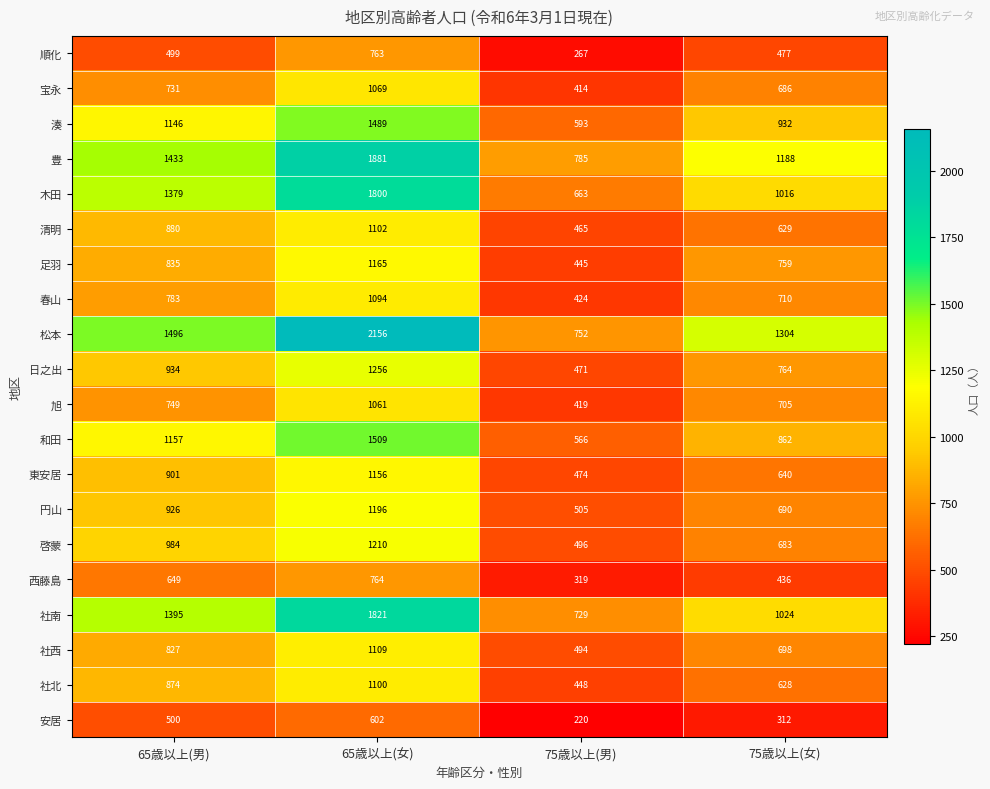

Which series has the widest spread of values?

松本